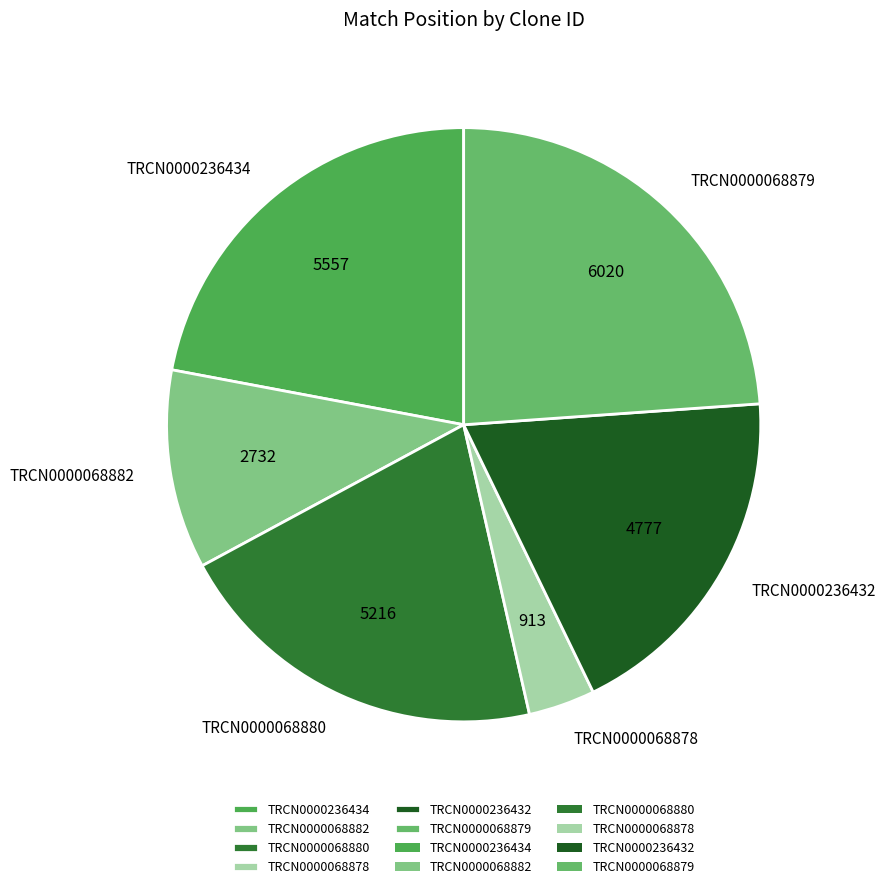

Does TRCN0000236432 represent more than half of the total?

No